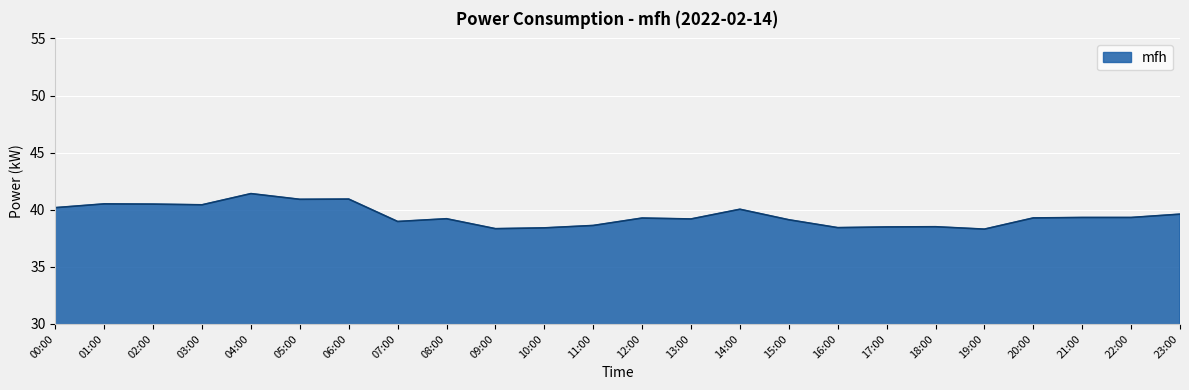

What is the difference between the values at 11:00 and 02:00?

1.9